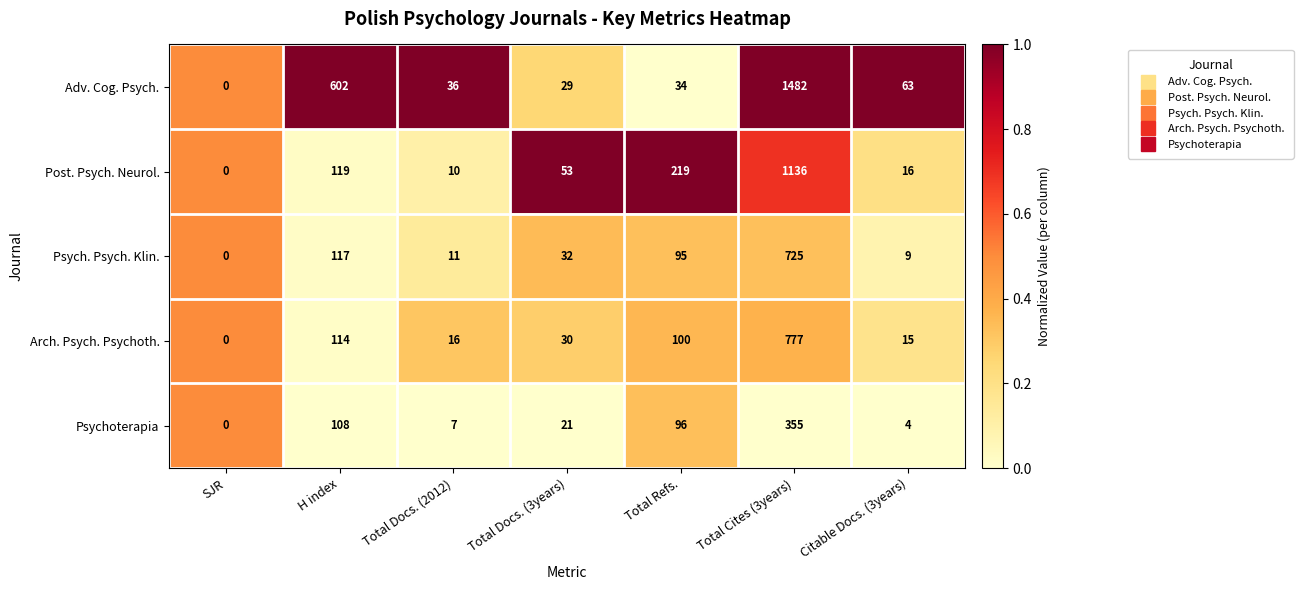

At which label is Post. Psych. Neurol. closest to 568?

Total Refs.